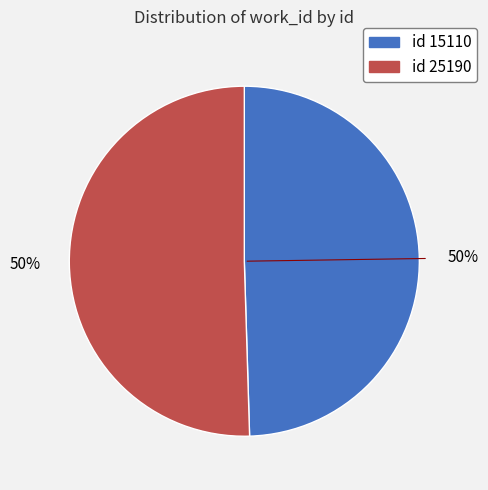

How many segments does this pie chart have?

2